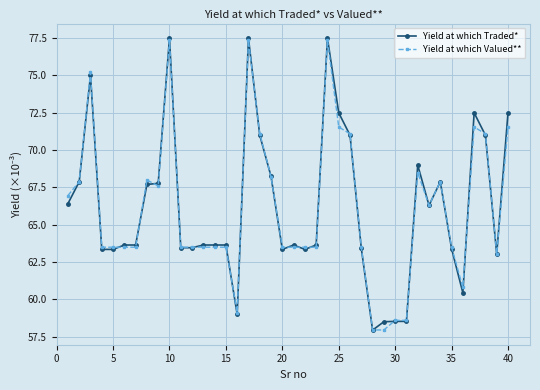

How many series are shown in this chart?

2